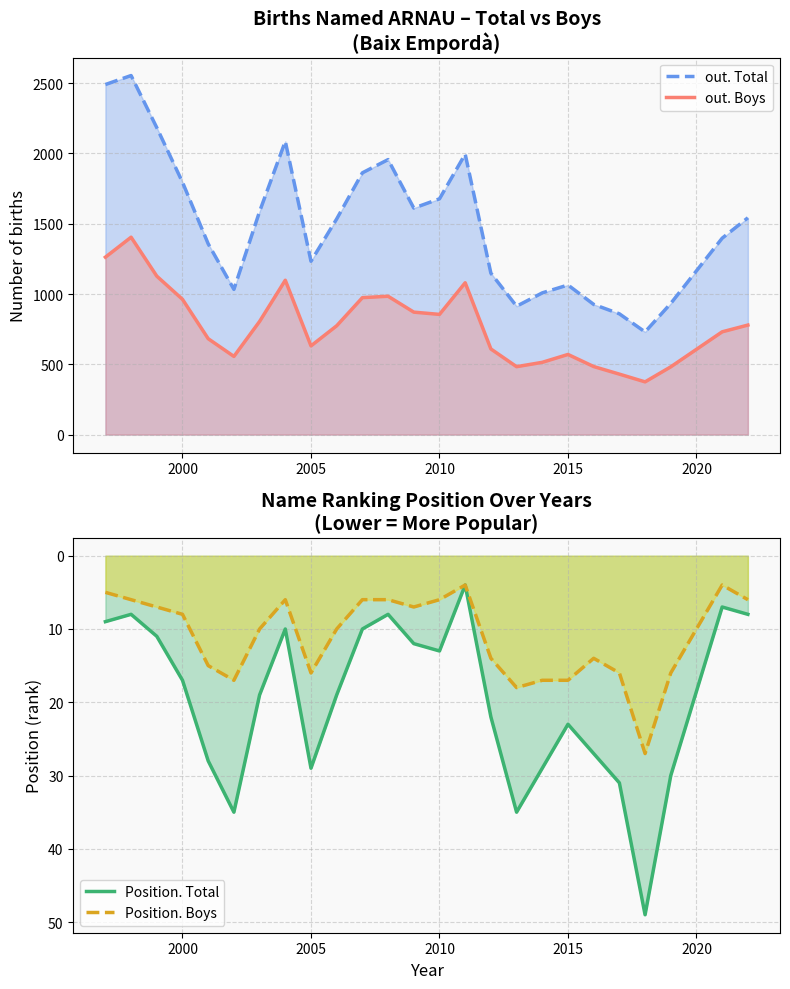

Which series has the largest total across all categories?

out. Total